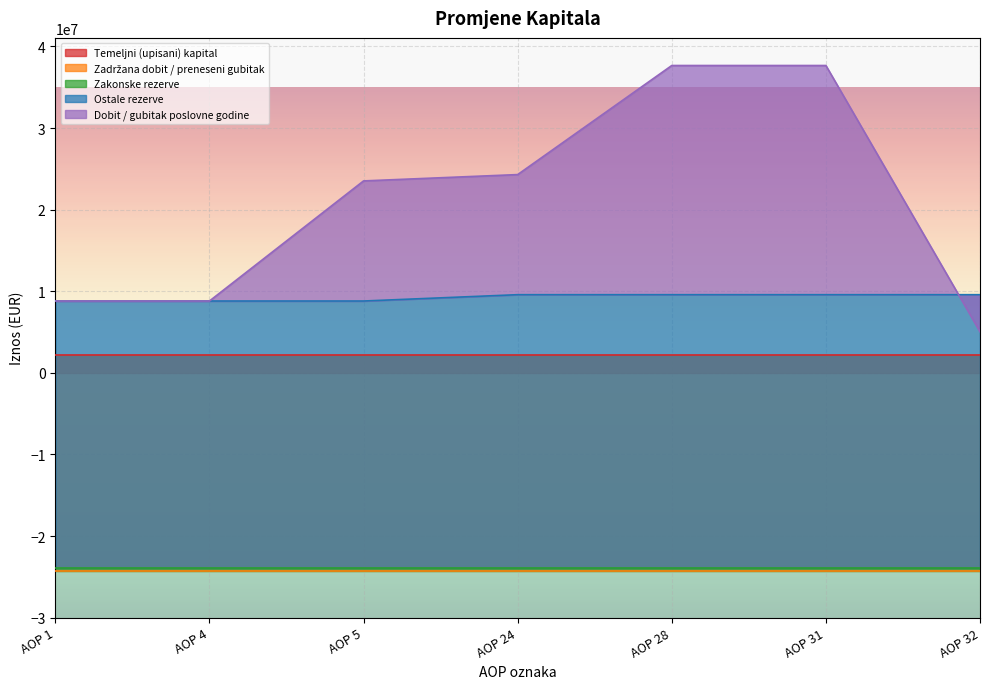

What is the highest value of the Ostale rezerve series?

9580761